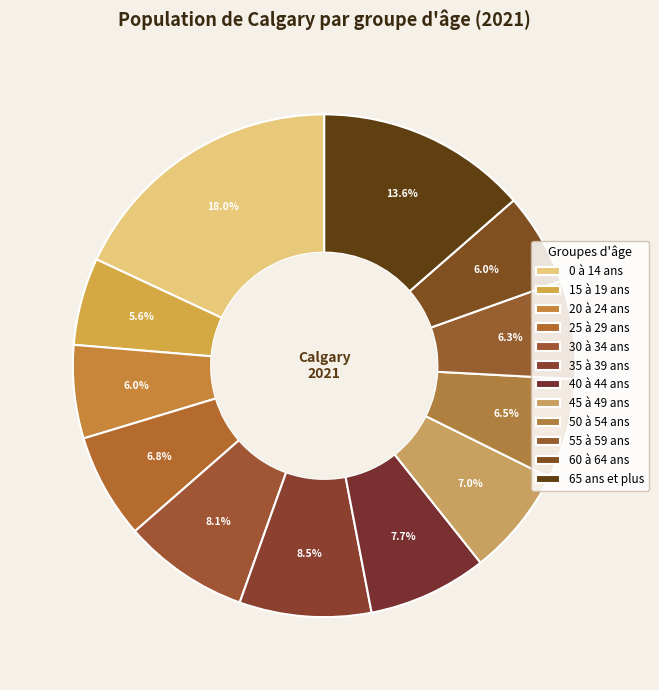

To the nearest percent, what is the combined percentage of 55 à 59 ans and 0 à 14 ans?

24%